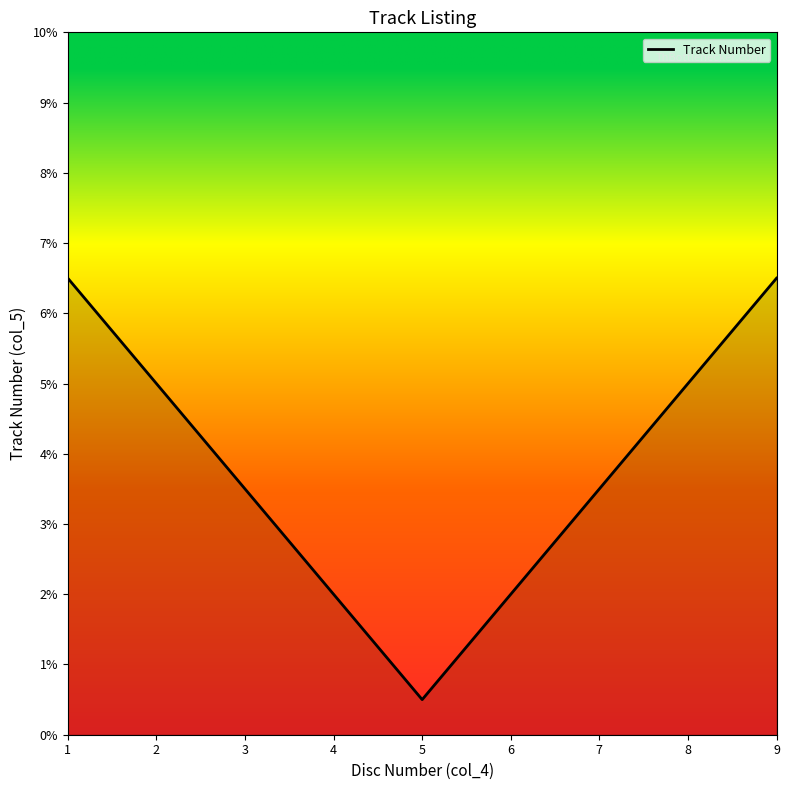

What is the ratio of the value at 5 to the value at 7?

0.1